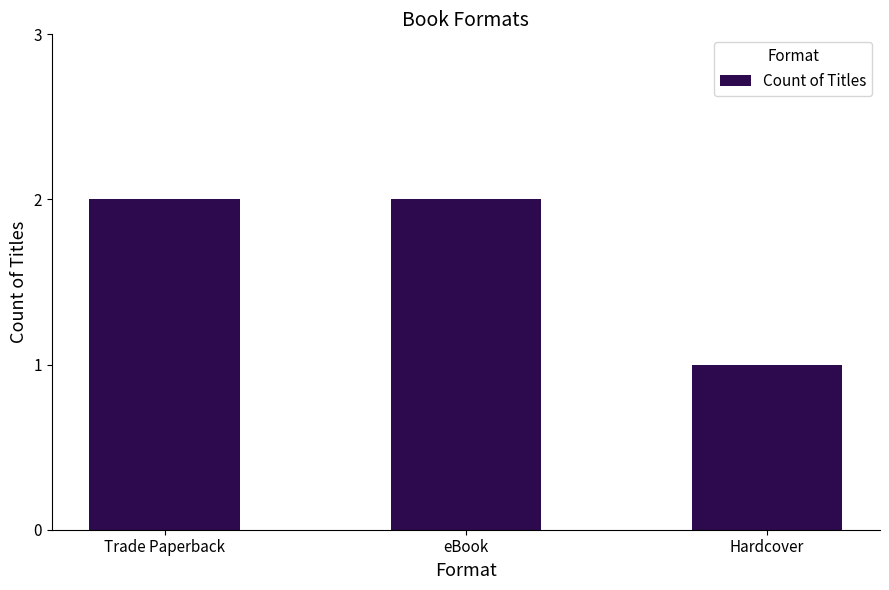

Which label corresponds to the smallest value in the chart?

Hardcover